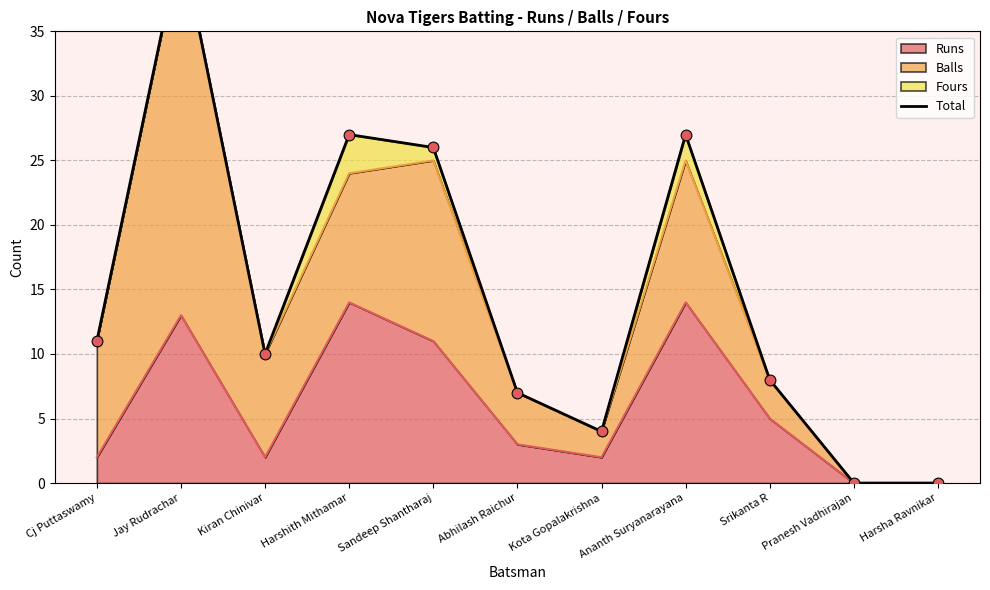

What is the change in value from Kiran Chinivar to Kota Gopalakrishna?

-6